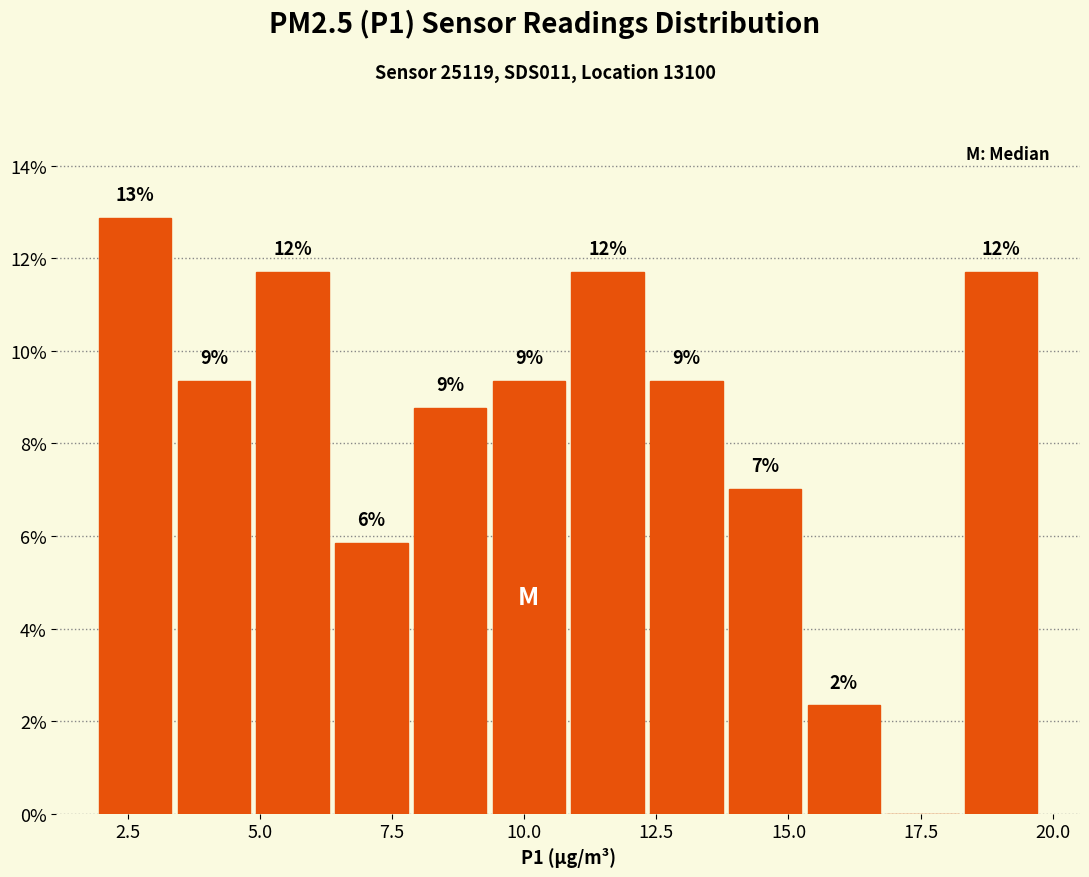

Read against the x-axis, roughly where is the centre of the tallest bar?

2.5